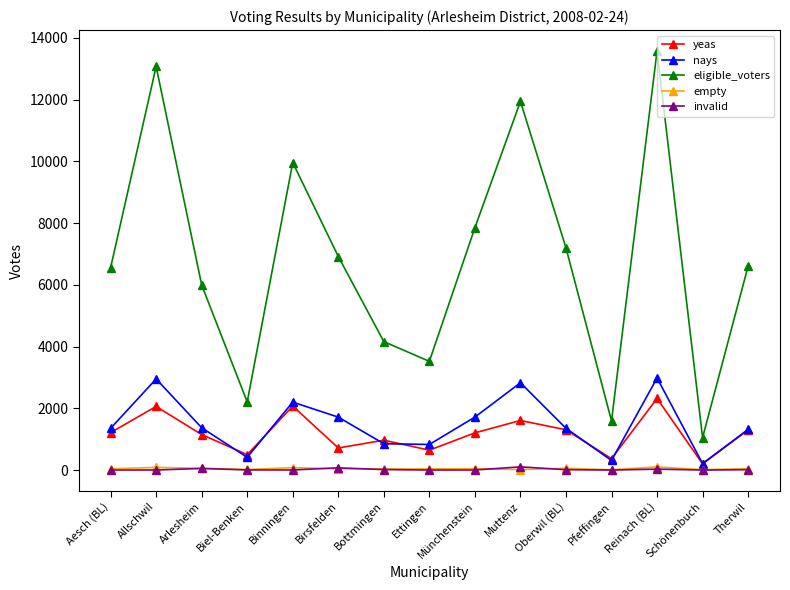

At how many categories does at least one series exceed 5669?

10